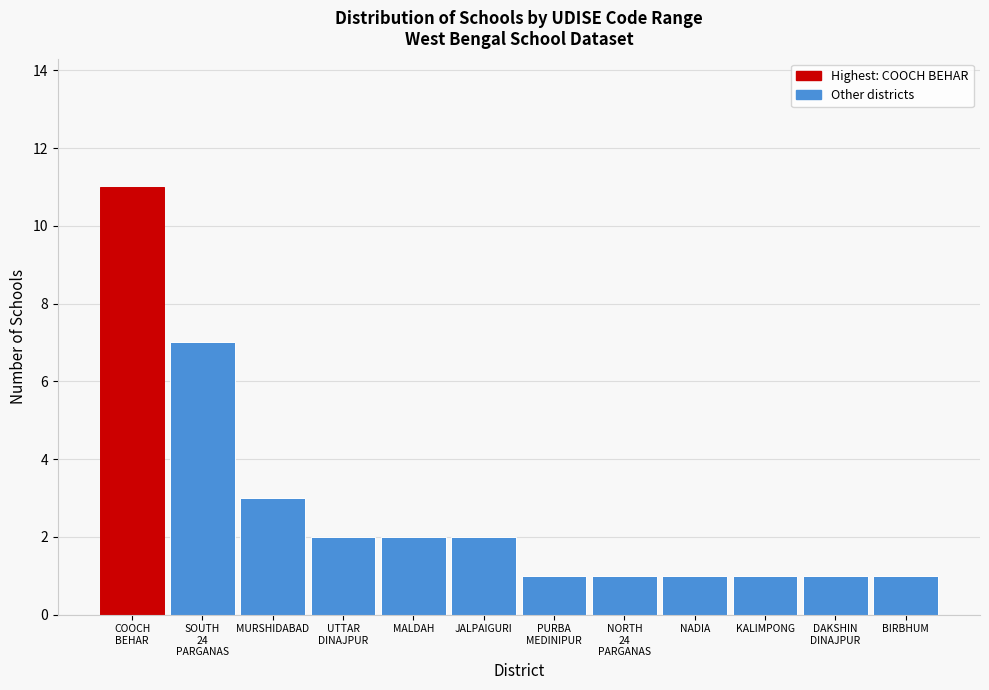

Reading right to left, transcribe all the data shown in this chart.

1	1	1	1	1	1	2	2	2	3	7	11